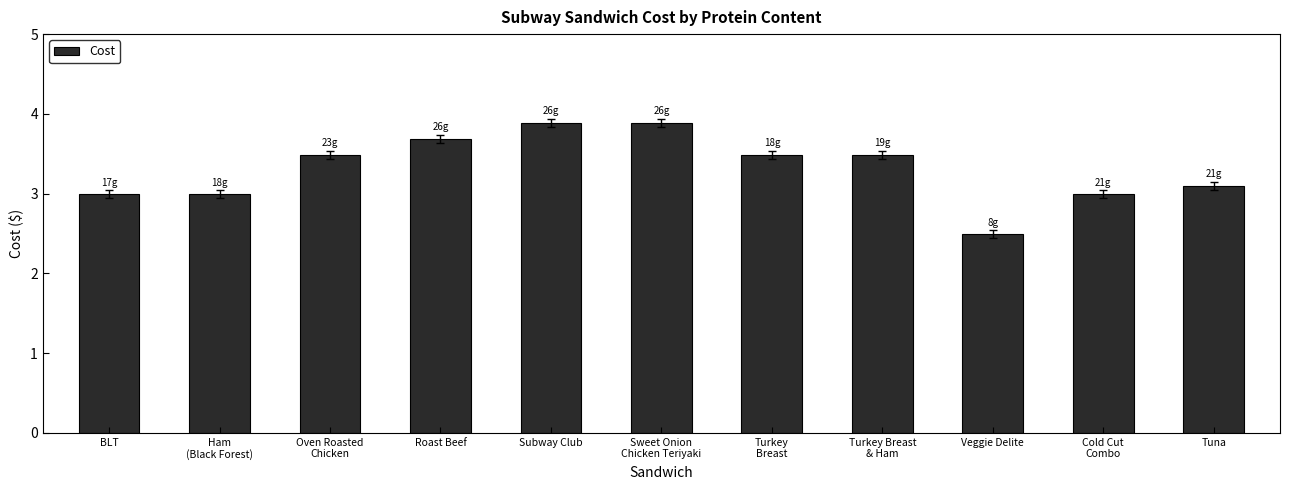

What is the label of the 7th bar from the right?

Subway Club